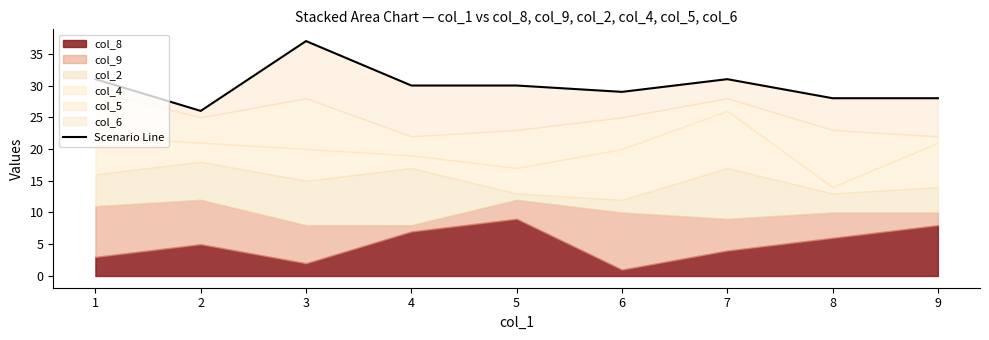

How many data points are less than 30?

4